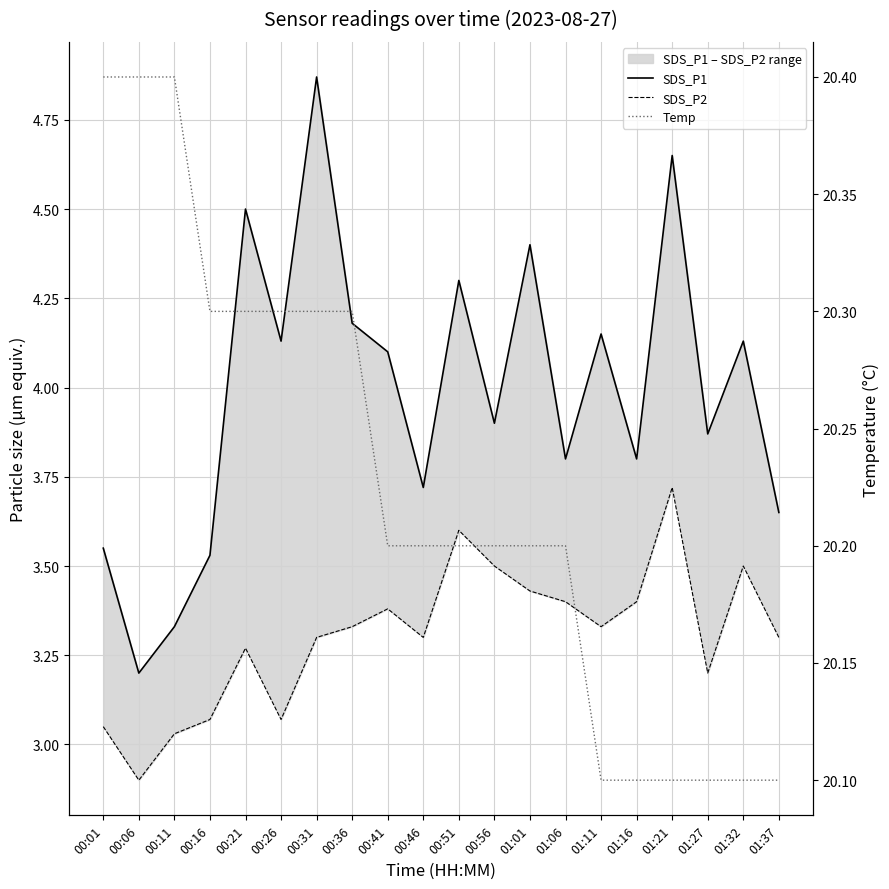

What is the difference between the highest and lowest values at 00:16?

17.2